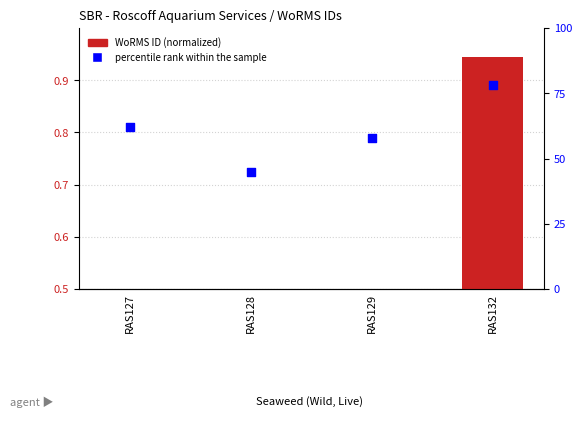

At which category is the sum across all series the highest?

RAS132